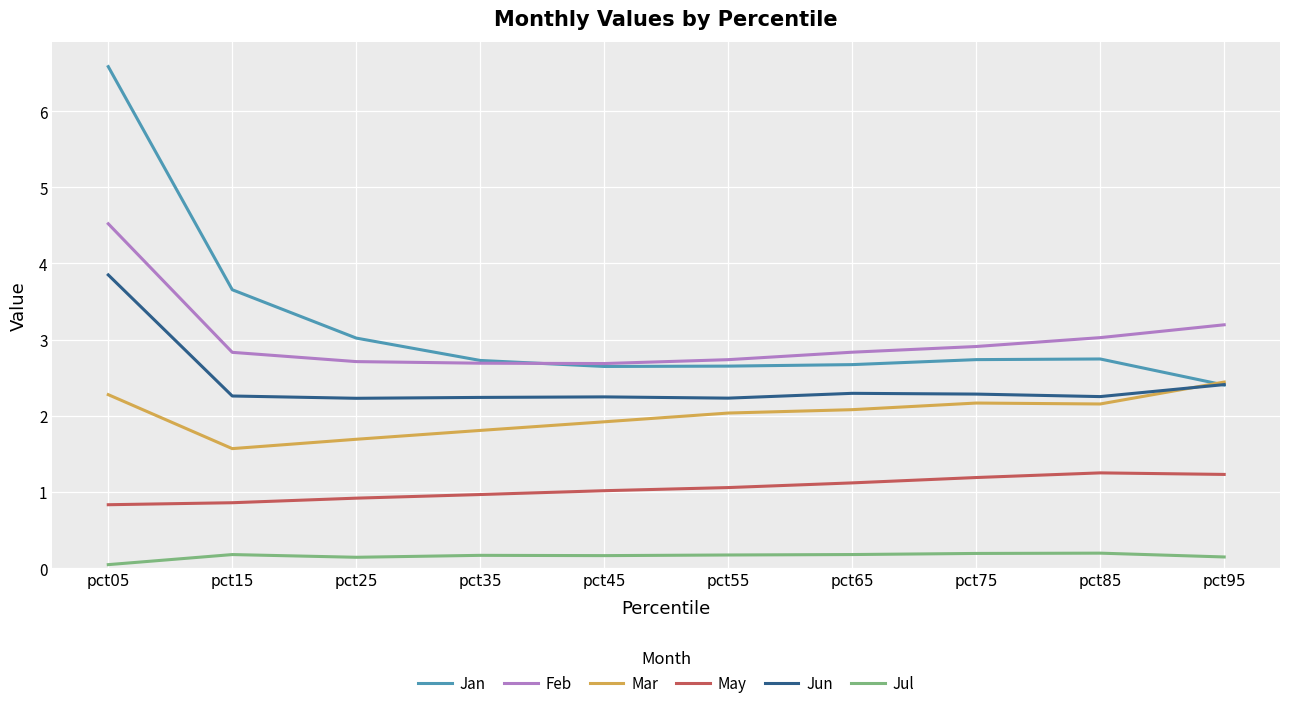

What is the spread (max minus min) of values at pct25?

2.9